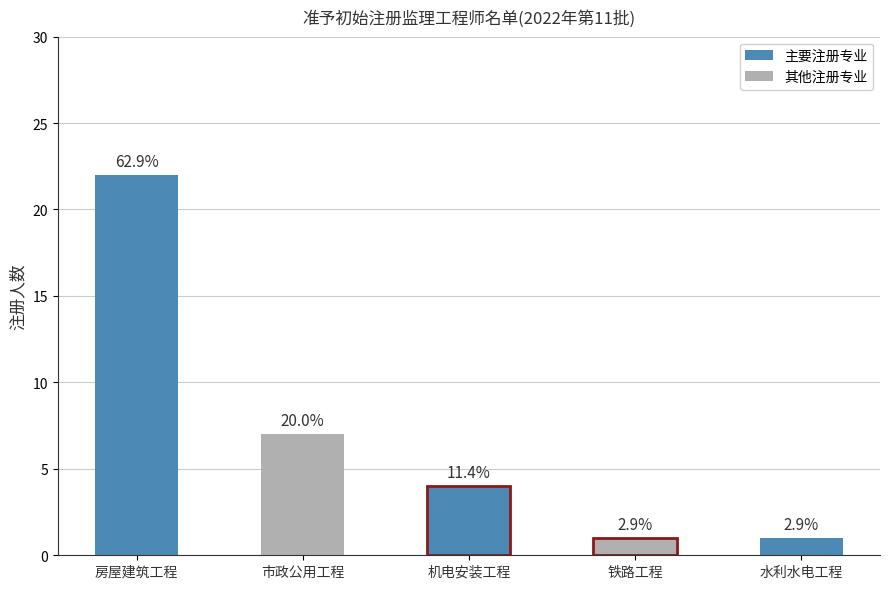

How many values are between 1 and 7?

4